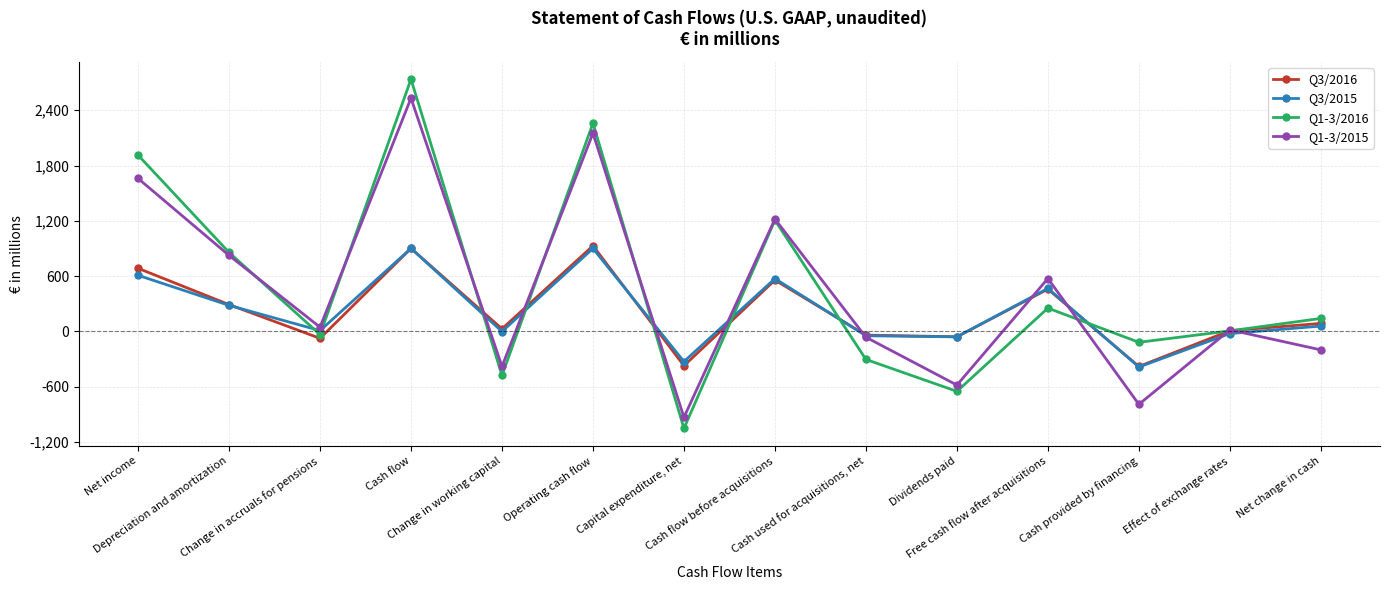

What are all the series names shown in the legend?

Q3/2016, Q3/2015, Q1-3/2016, Q1-3/2015